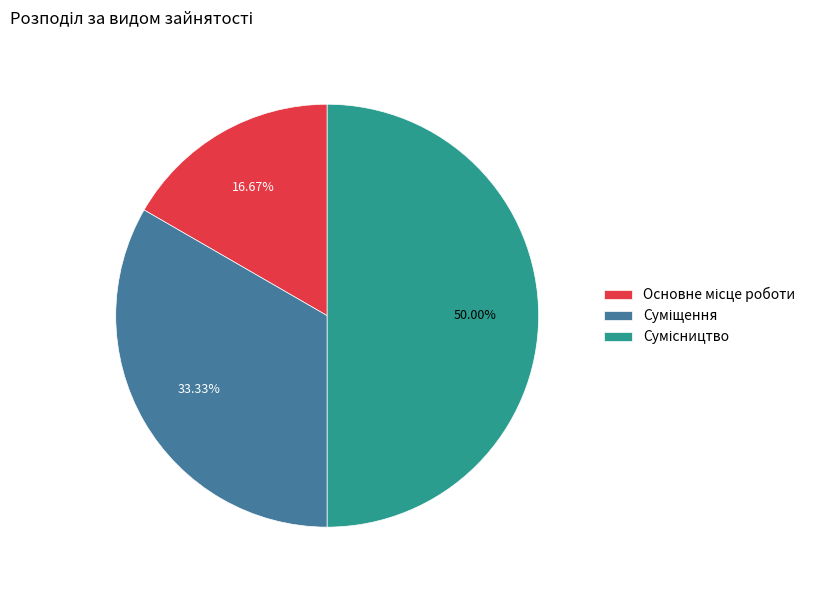

Which has a higher value, Сумісництво or Основне місце роботи?

Сумісництво